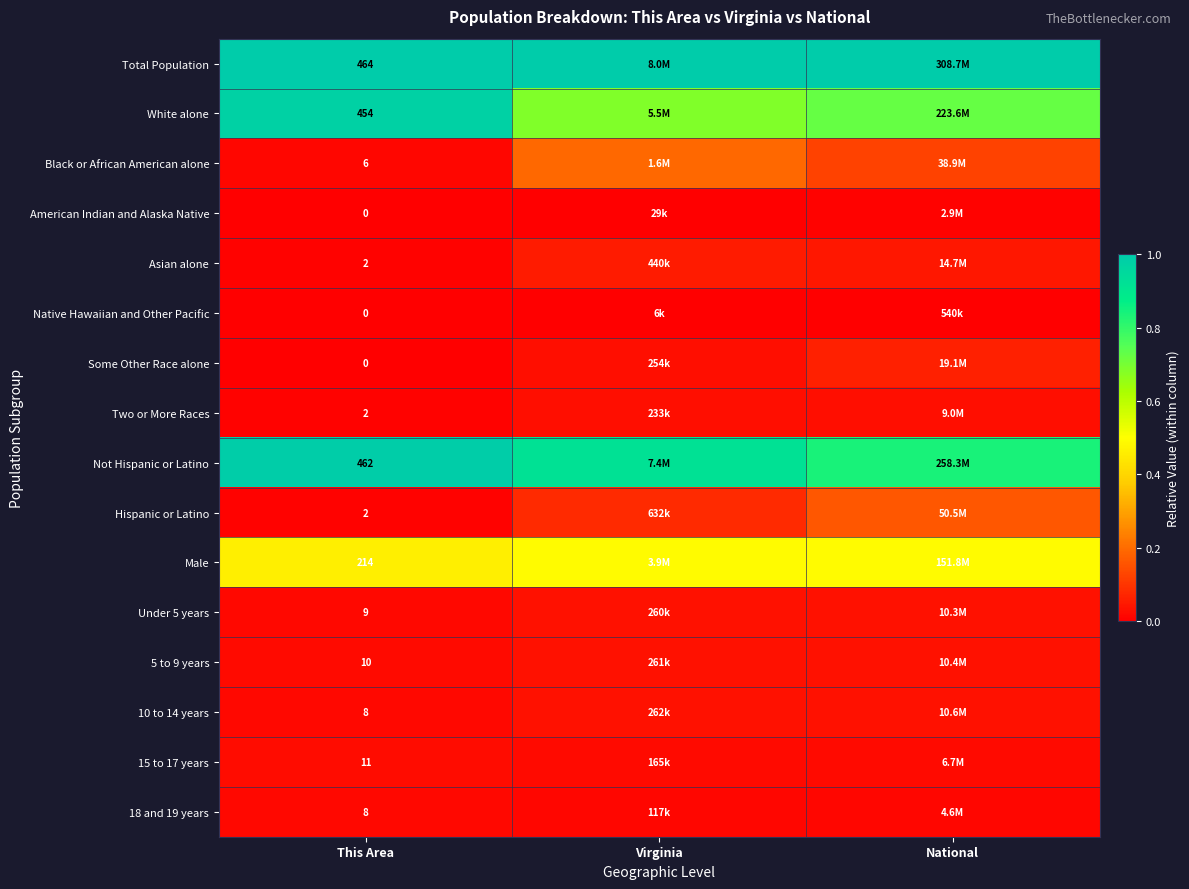

The value of White alone at This Area is 1.0. True or false?

True